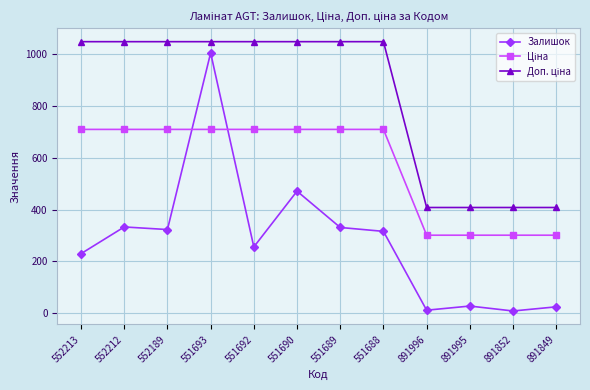

Which series has the widest spread of values?

Залишок